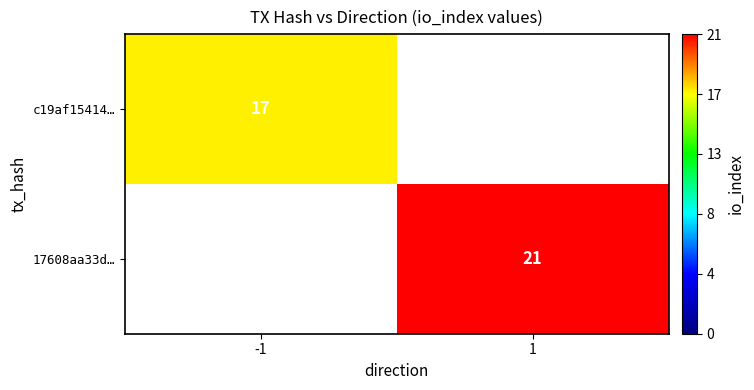

What is the total value across all series at -1?

17